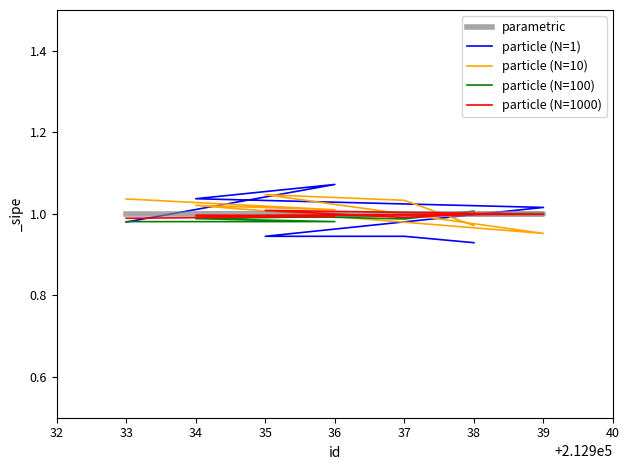

The value of particle (N=1) at 34 is 1.0. True or false?

True